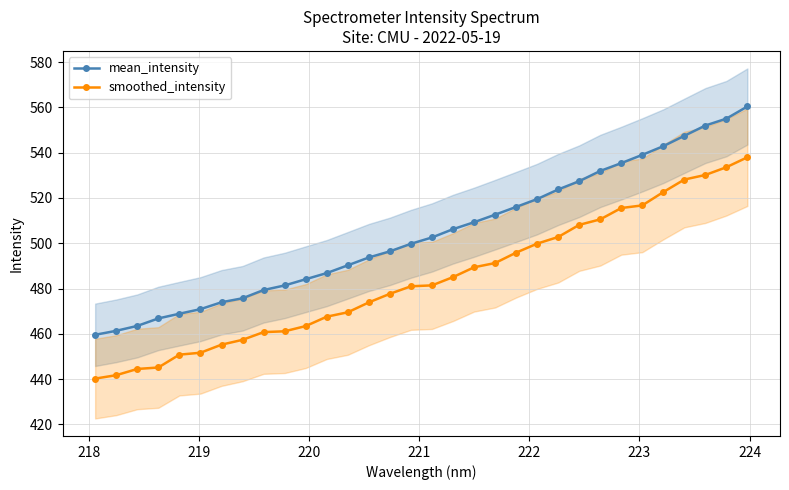

How many values in the mean_intensity series exceed 502?

16